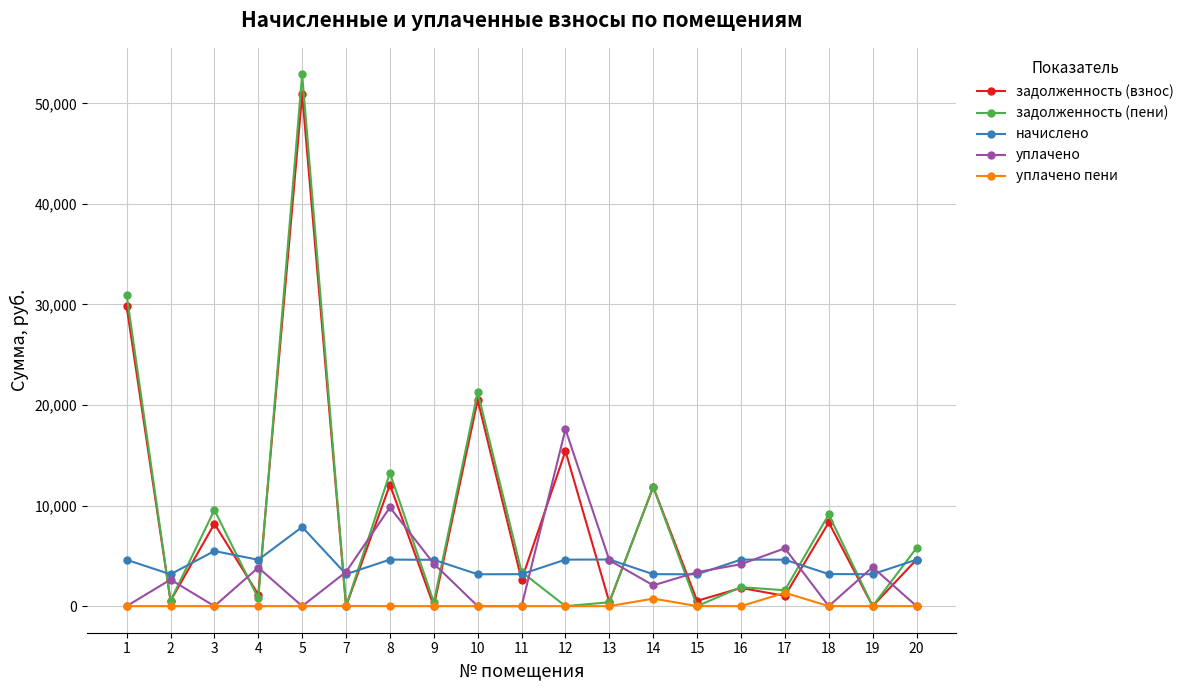

Rank the series by their maximum value, from highest to lowest.

задолженность (пени), задолженность (взнос), уплачено, начислено, уплачено пени